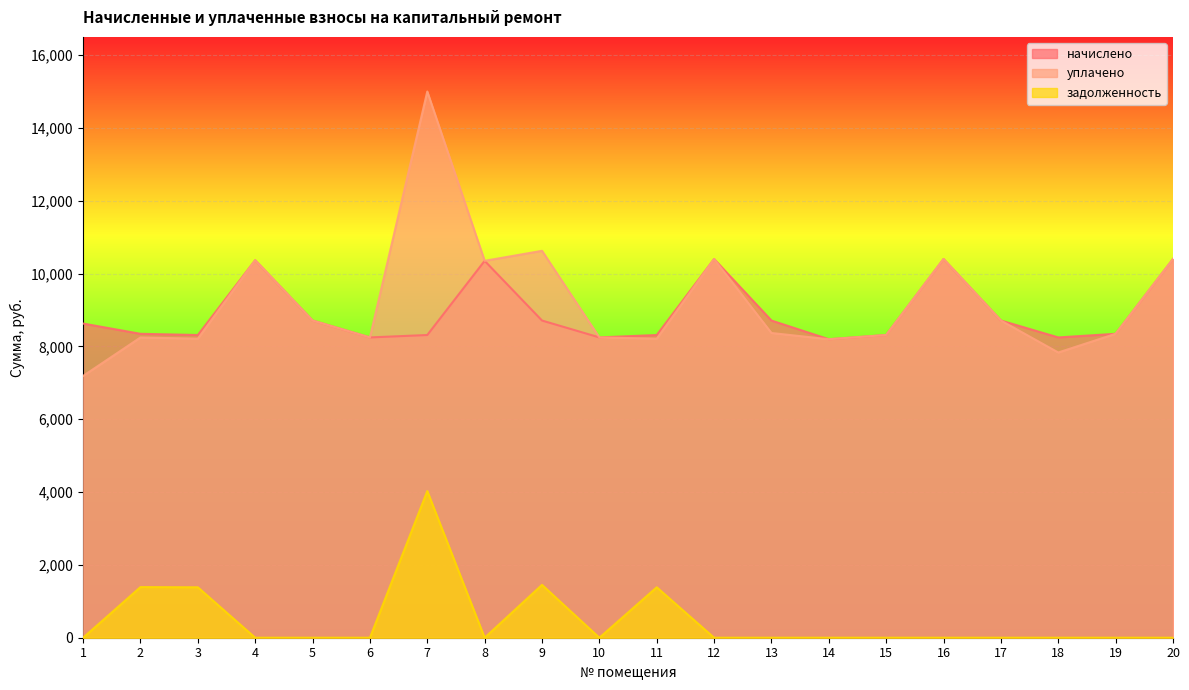

What is the sum of all задолженность values?

9640.9